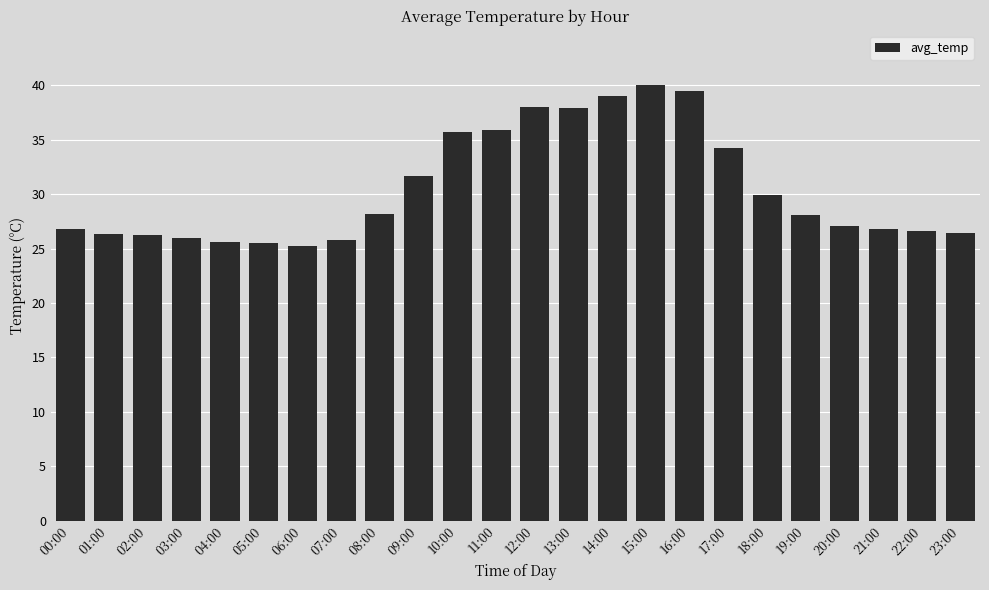

What is the sum of the values at 06:00 and 03:00?

51.2